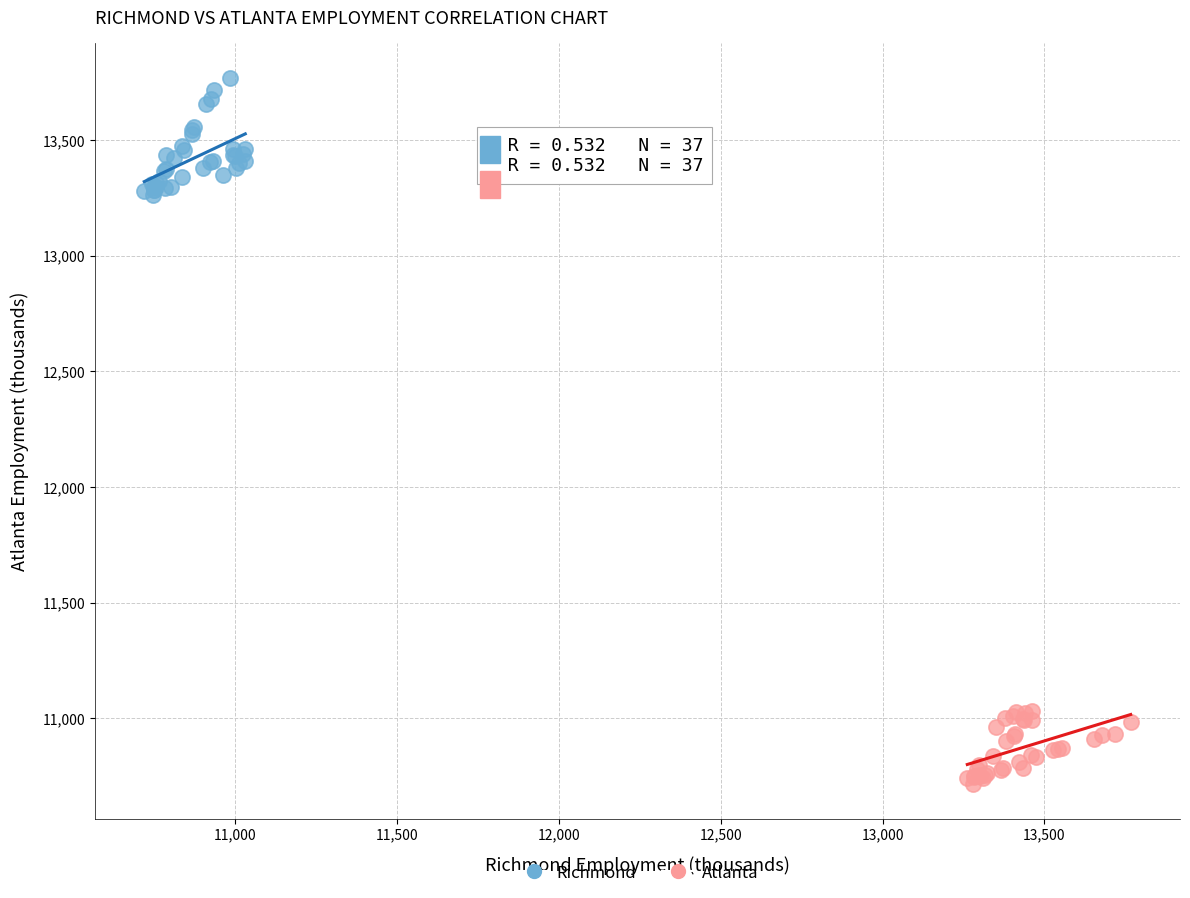

Which series has the widest spread of Y values?

Richmond